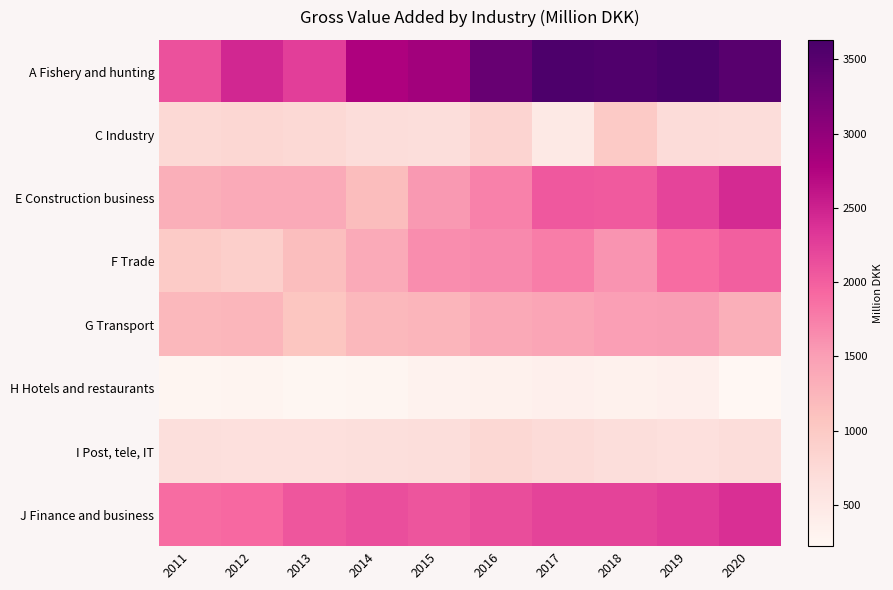

Which has a higher value, 2011 or 2017?

2017